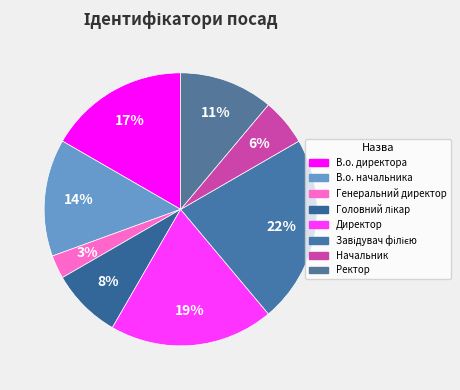

How many segments does this pie chart have?

8